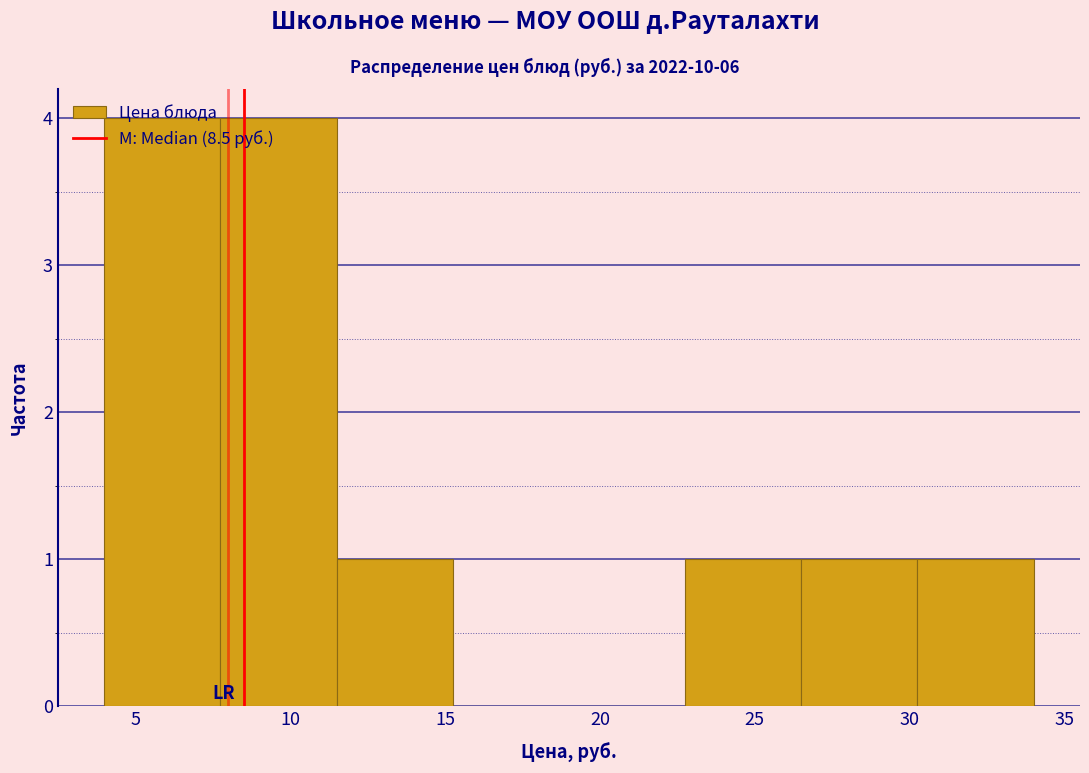

Reading left to right, list every bar in this chart as the range it spans on the x-axis followed by its height. Neither the bar edges nor the heights are printed on the chart, so give them approximately, as read against the axes.

4.00 to 7.75: 4
7.75 to 11.50: 4
11.50 to 15.25: 1
15.25 to 19.00: 0
19.00 to 22.75: 0
22.75 to 26.50: 1
26.50 to 30.25: 1
30.25 to 34.00: 1